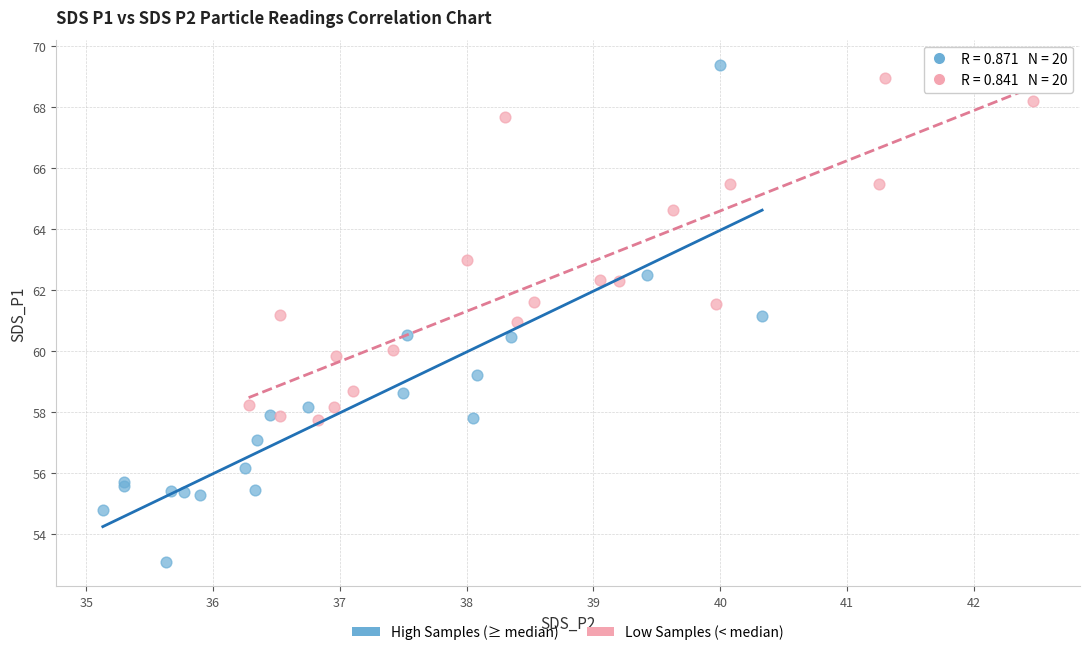

Which series contains the lowest Y value?

High Samples (≥ median)